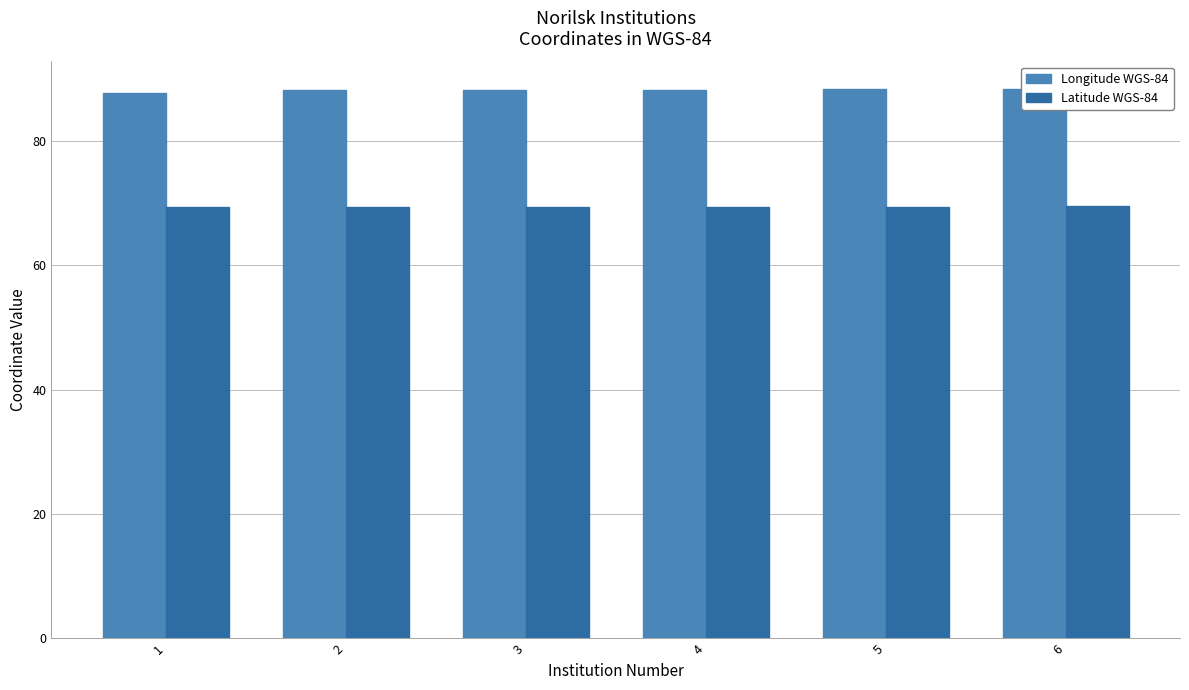

Reading right to left, list all the values displayed in this chart.

Longitude WGS-84: 6=88.4	5=88.4	4=88.2	3=88.2	2=88.2	1=87.8
Latitude WGS-84: 6=69.5	5=69.4	4=69.3	3=69.4	2=69.4	1=69.3